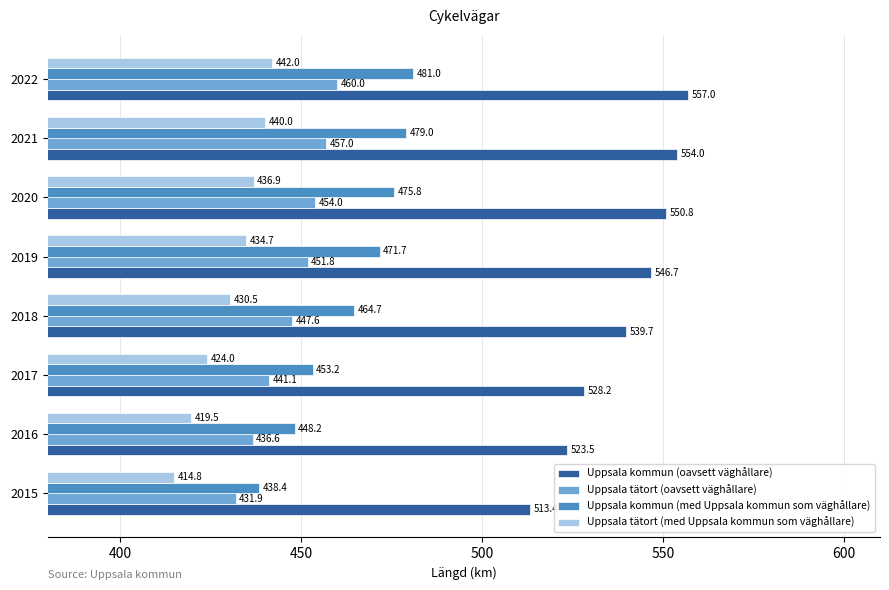

Rank the categories by Uppsala kommun (med Uppsala kommun som väghållare) value from highest to lowest.

2022, 2021, 2020, 2019, 2018, 2017, 2016, 2015